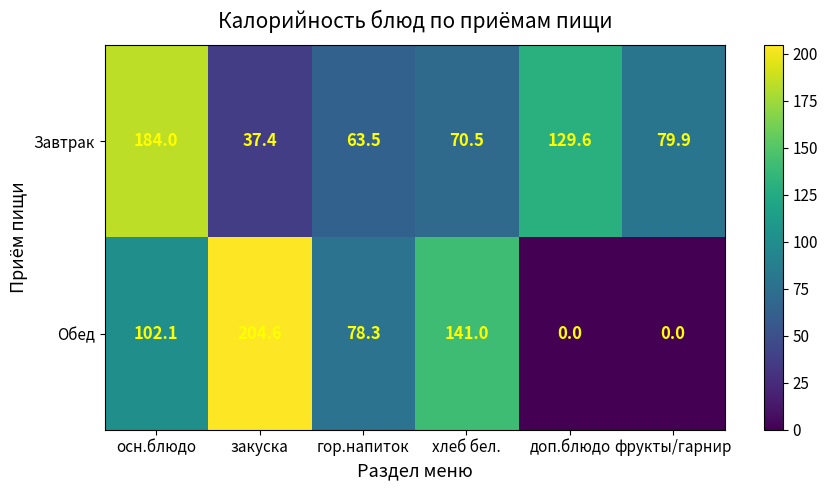

What is the sum of all Завтрак values?

564.9